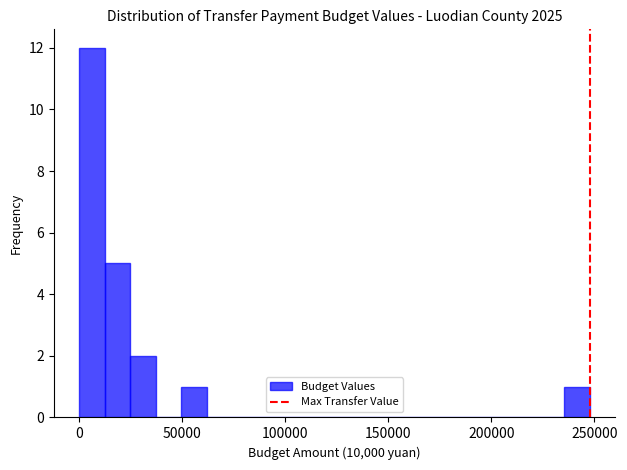

Around what value on the x-axis is the tallest bar? Give the approximate position of its centre, as read against the axis.

5000